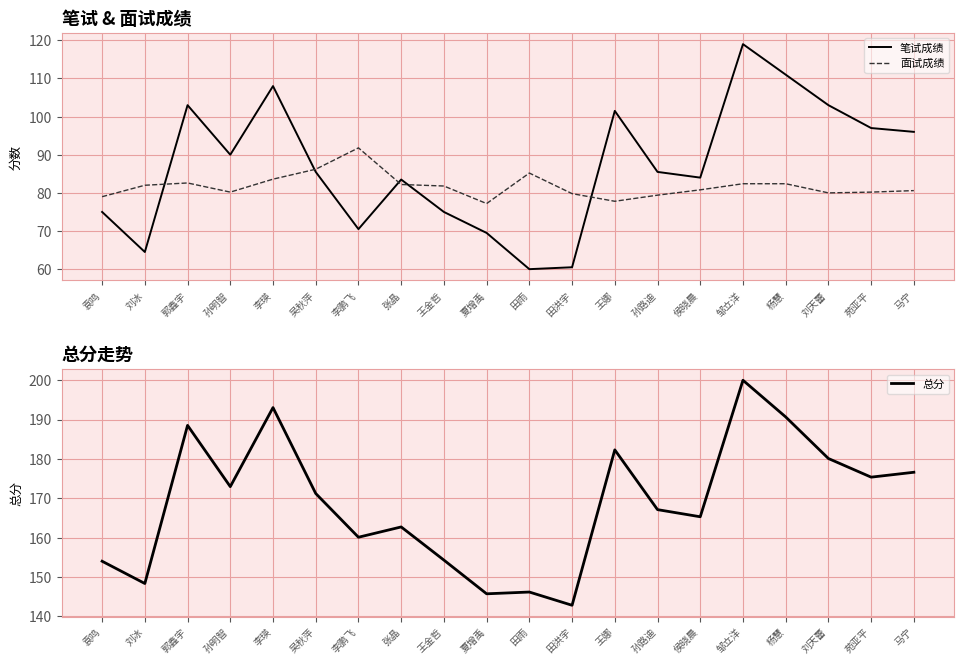

True or false: 面试成绩 has more than 0 interior local peaks.

True